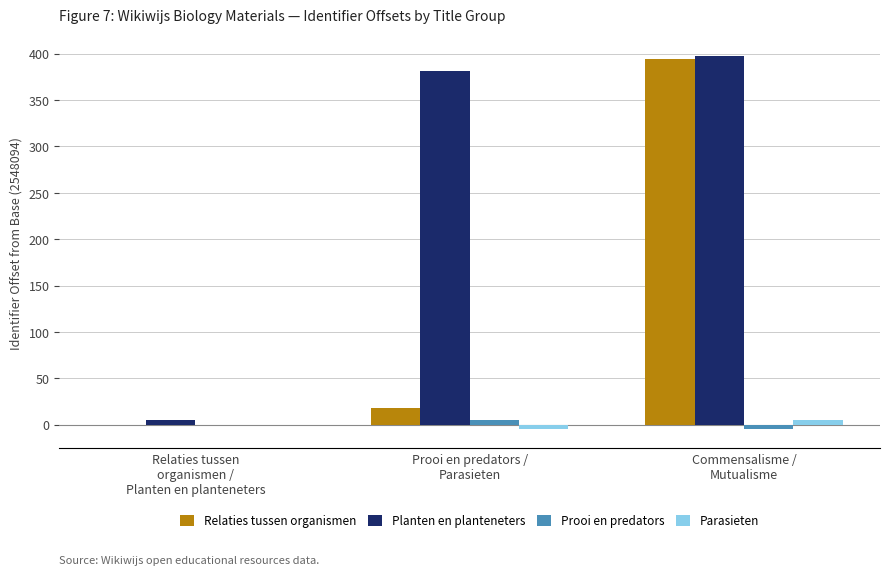

What is the spread (max minus min) of values at Prooi en predators /
Parasieten?

386